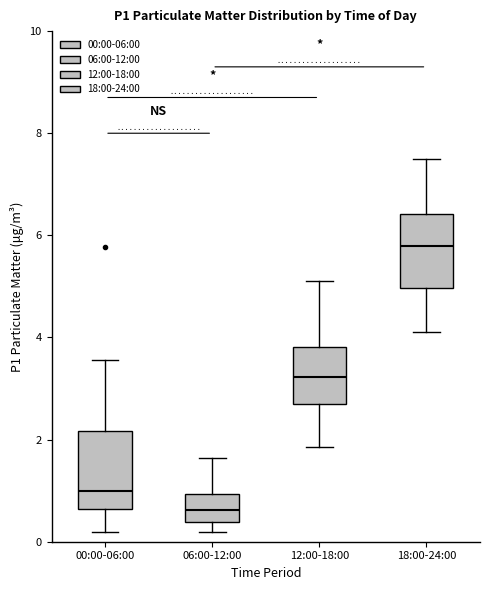

Where does the median line of the box for 00:00-06:00 sit on the y-axis? The values are not printed on the chart, so give them approximately, as read against the axis.

1.0